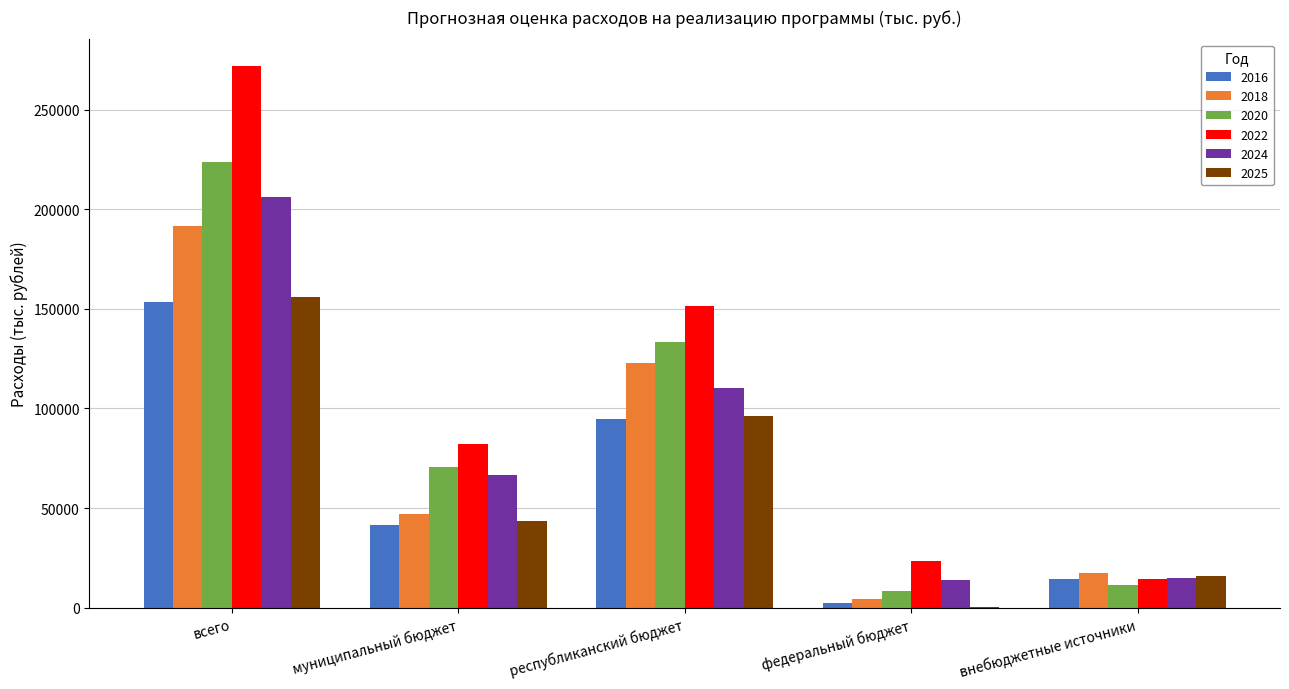

What is the highest value of the 2022 series?

271617.0